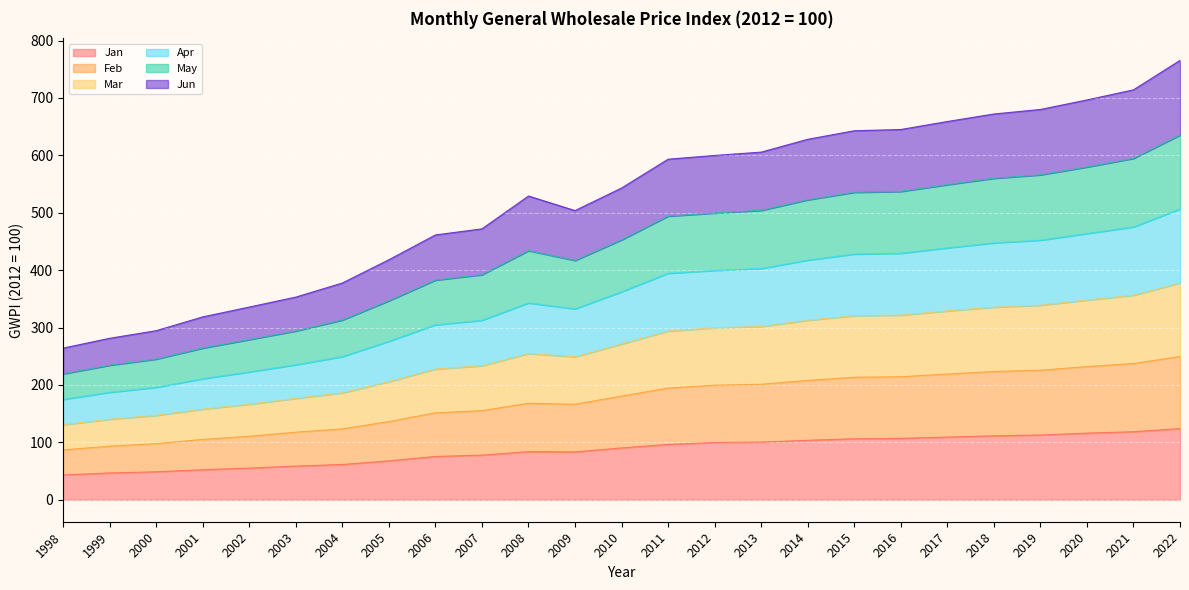

True or false: May and Jan intersect in this chart.

False